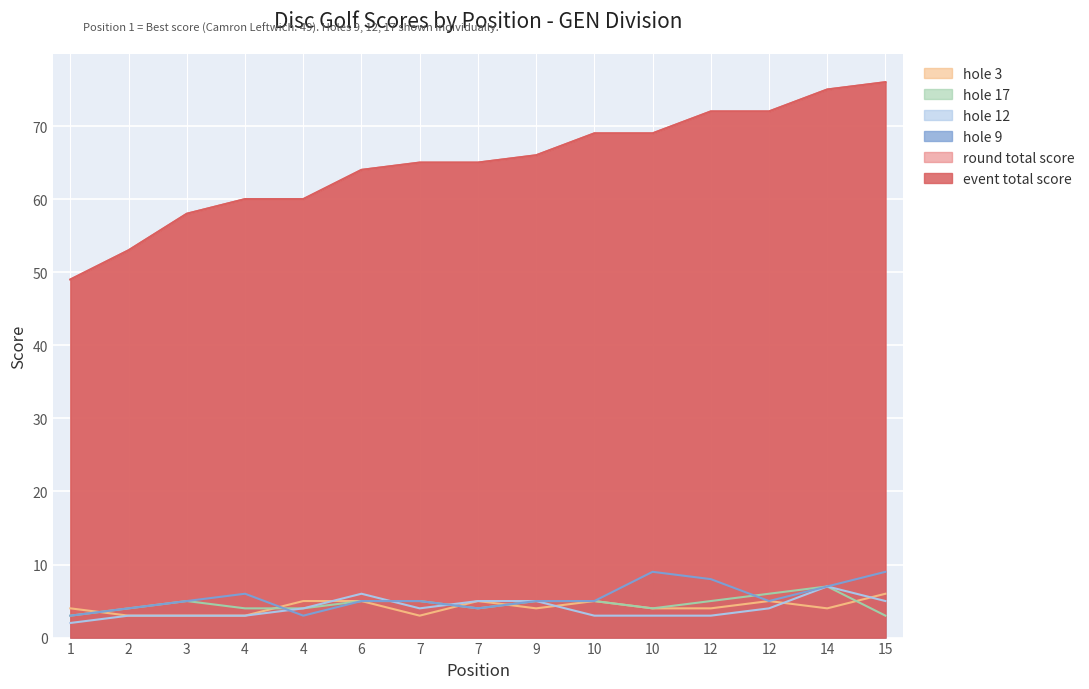

Which series has the largest total across all categories?

event_total_score